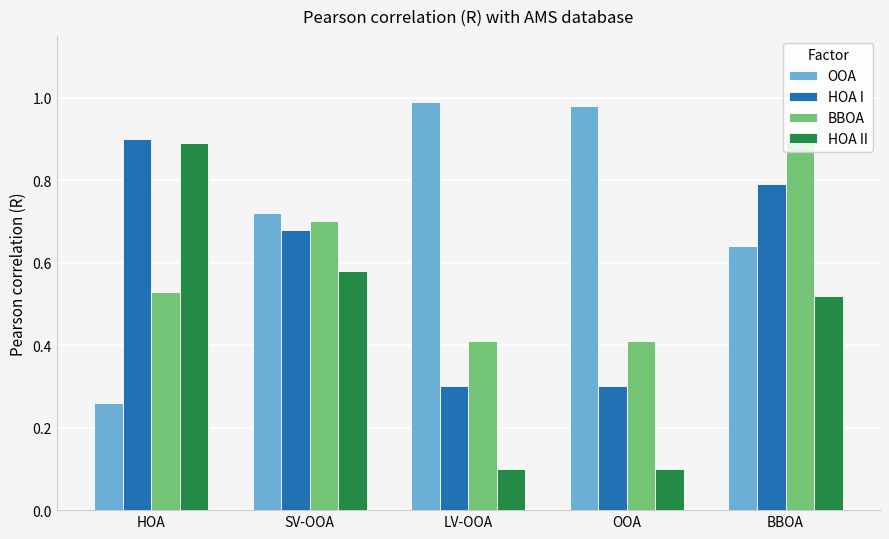

What is the spread (max minus min) of values at LV-OOA?

0.9